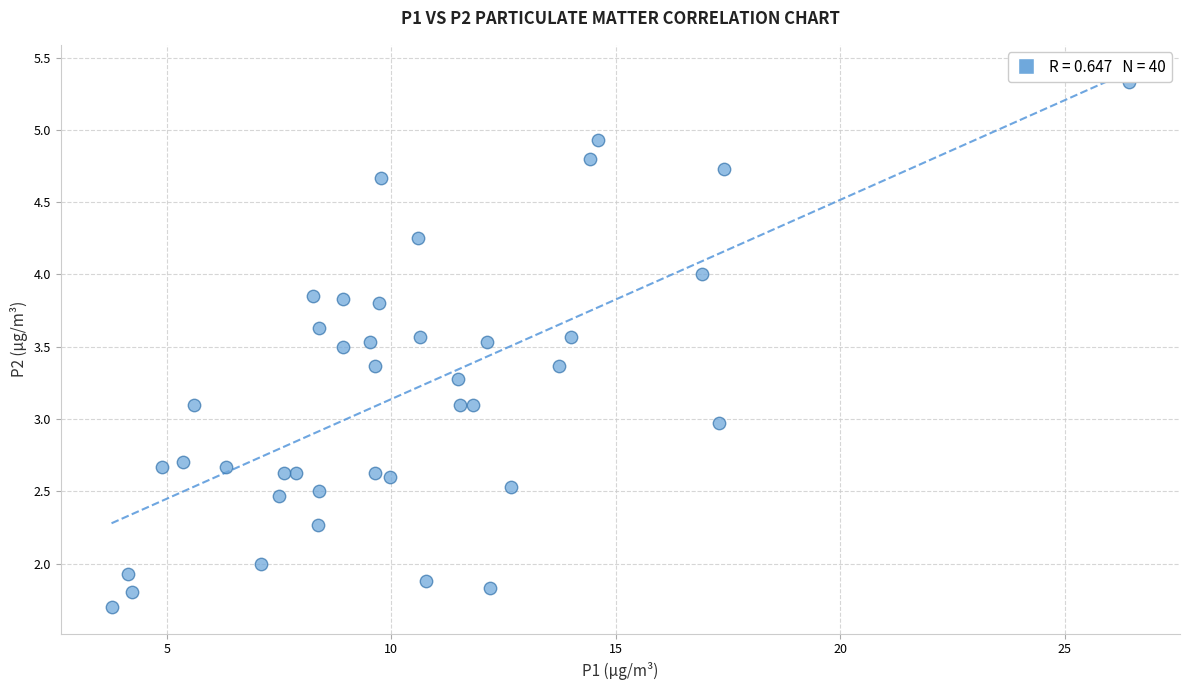

What is the range of X values (max minus min)?

22.7